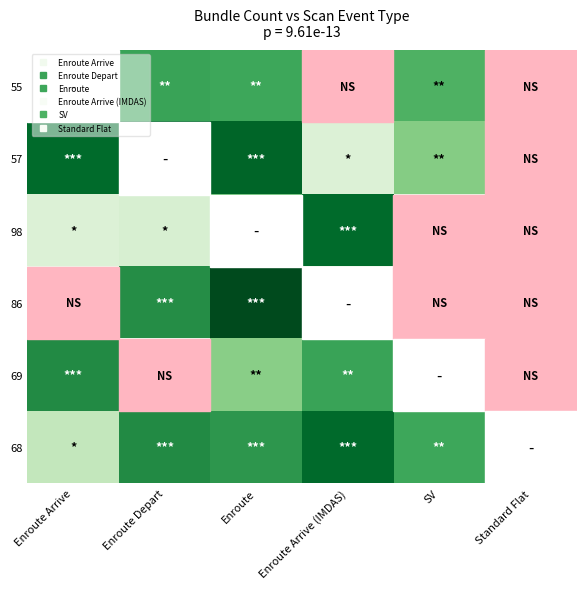

What is the maximum value shown in the chart?

972